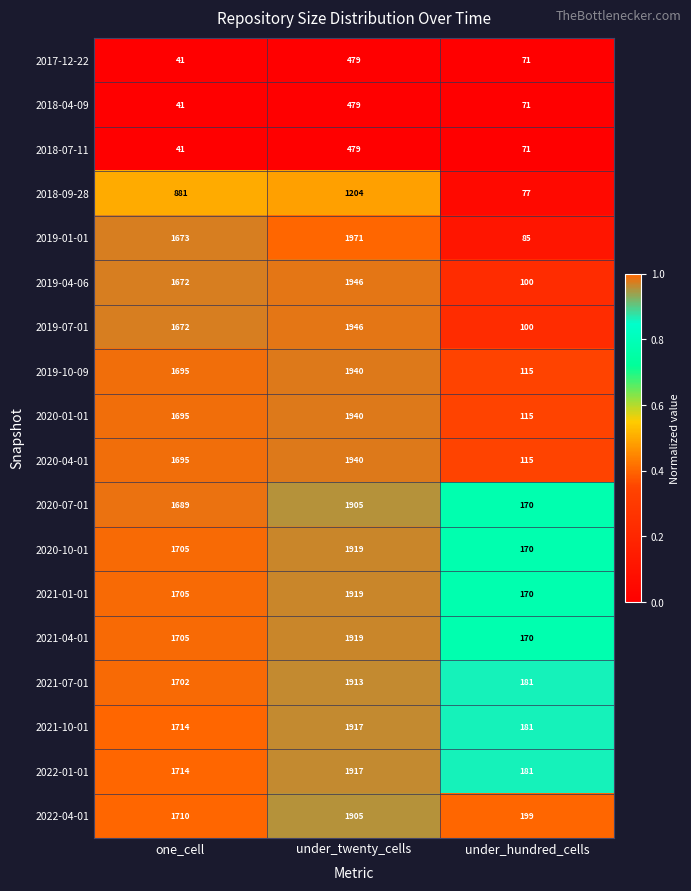

At which label does 2018-07-11 first exceed 71?

under_twenty_cells